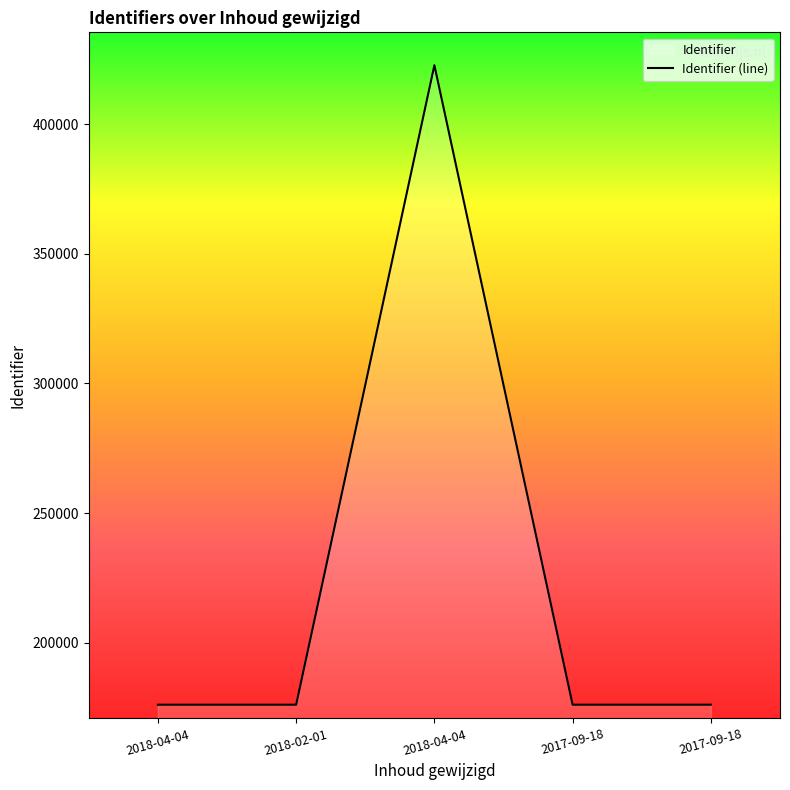

What is the sum of all values?

1127147